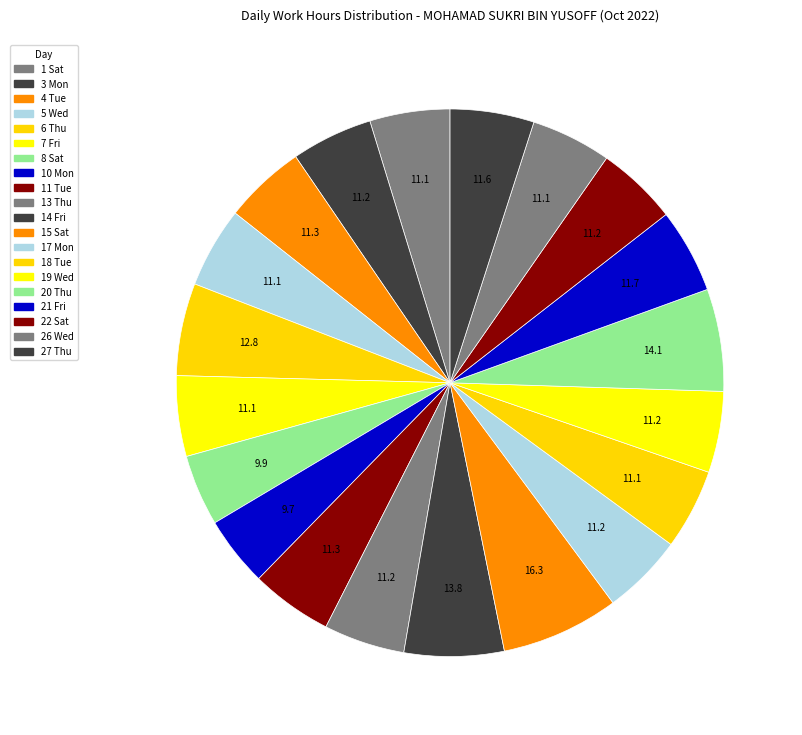

Does 1 Sat represent more than half of the total?

No